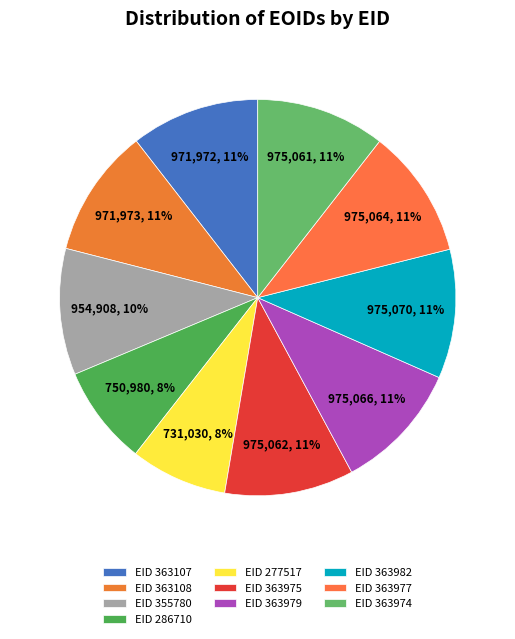

Count the number of slices in the pie.

10